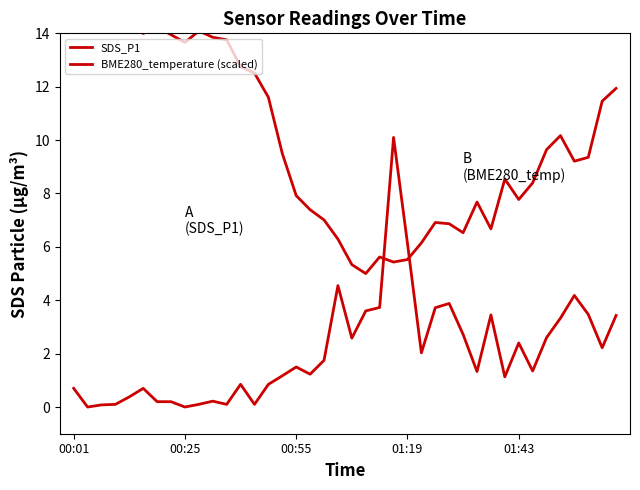

In SDS_P1, how many points are lower than both neighbors (excluding endpoints)?

11